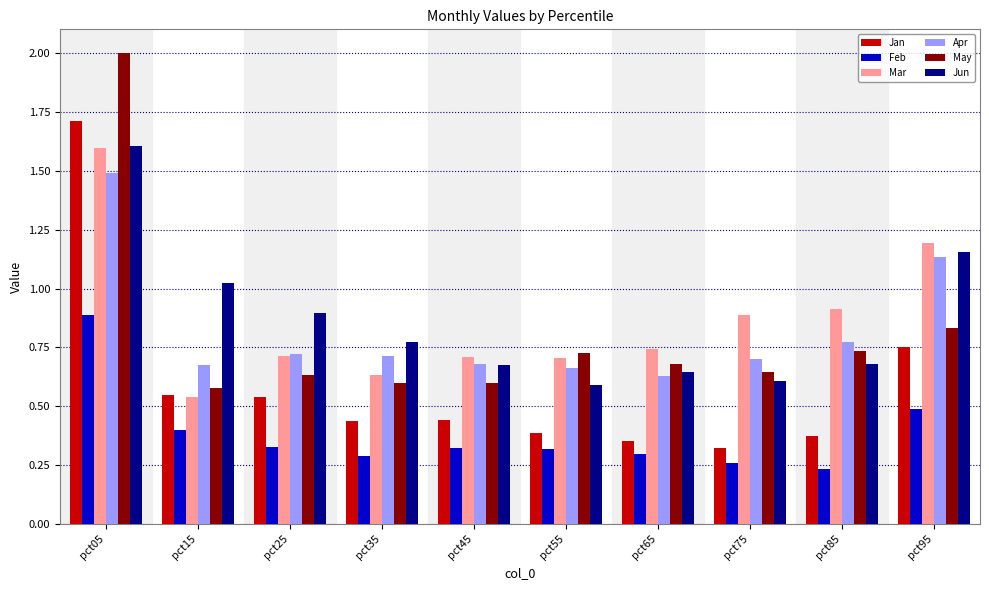

How many bars are there in each group?

6